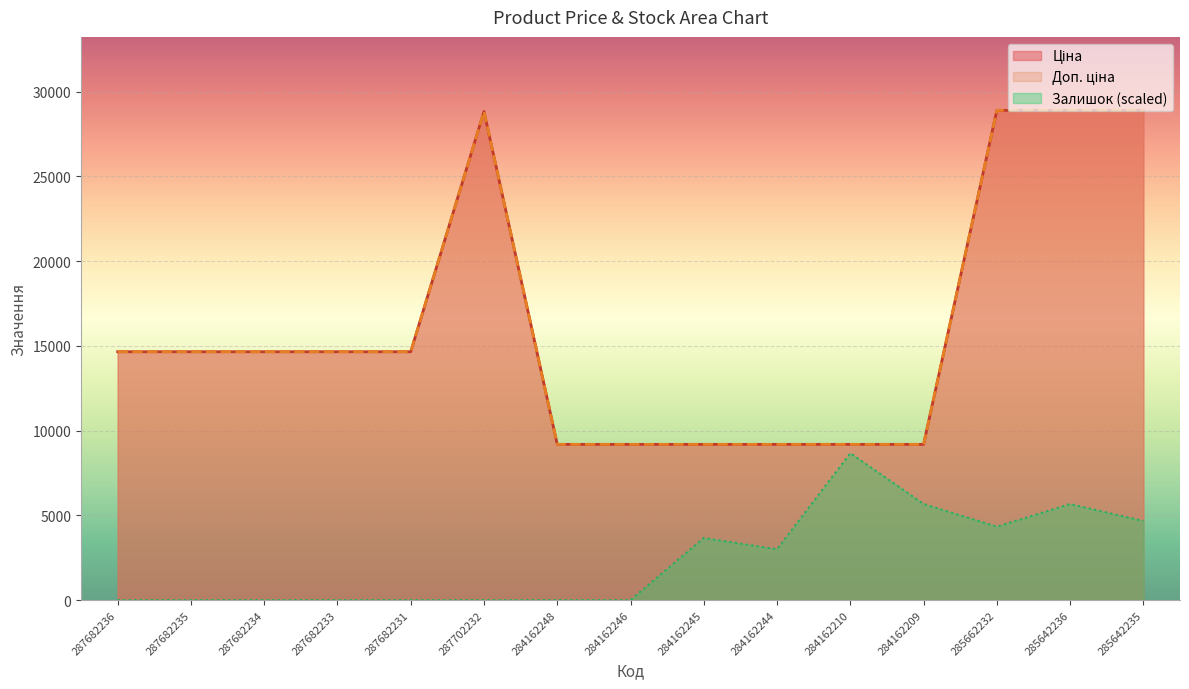

Reading left to right, list all the values displayed in this chart.

Ціна: 14649.6	14649.6	14649.6	14649.6	14649.6	28821.8	9185.1	9185.1	9185.1	9185.1	9185.1	9185.1	28890.3	28890.3	28890.3
Доп. ціна: 14649.6	14649.6	14649.6	14649.6	14649.6	28821.8	9185.1	9185.1	9185.1	9185.1	9185.1	9185.1	28890.3	28890.3	28890.3
Залишок: 0.0	0.0	0.0	0.0	0.0	0.0	0.0	0.0	3666.8	3000.1	8667.1	5666.9	4333.5	5666.9	4666.9